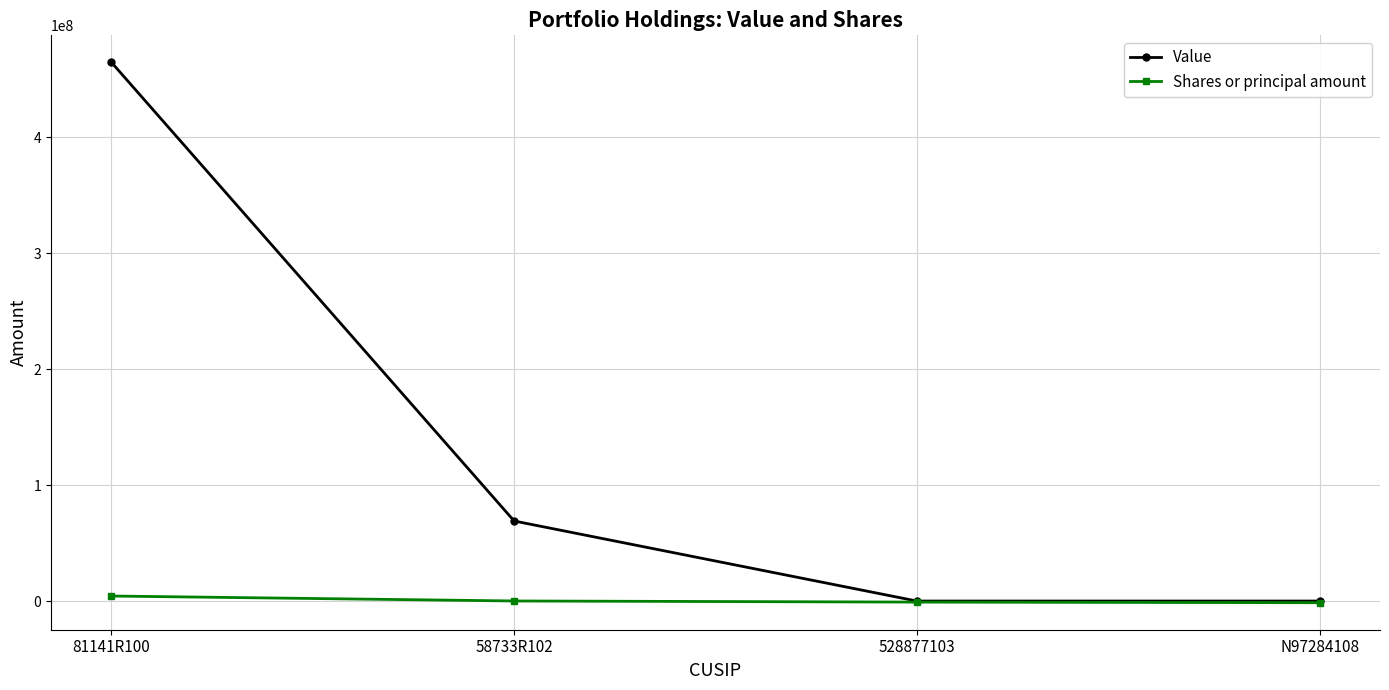

List the series in order of their overall mean, highest first.

Value, Shares or principal amount